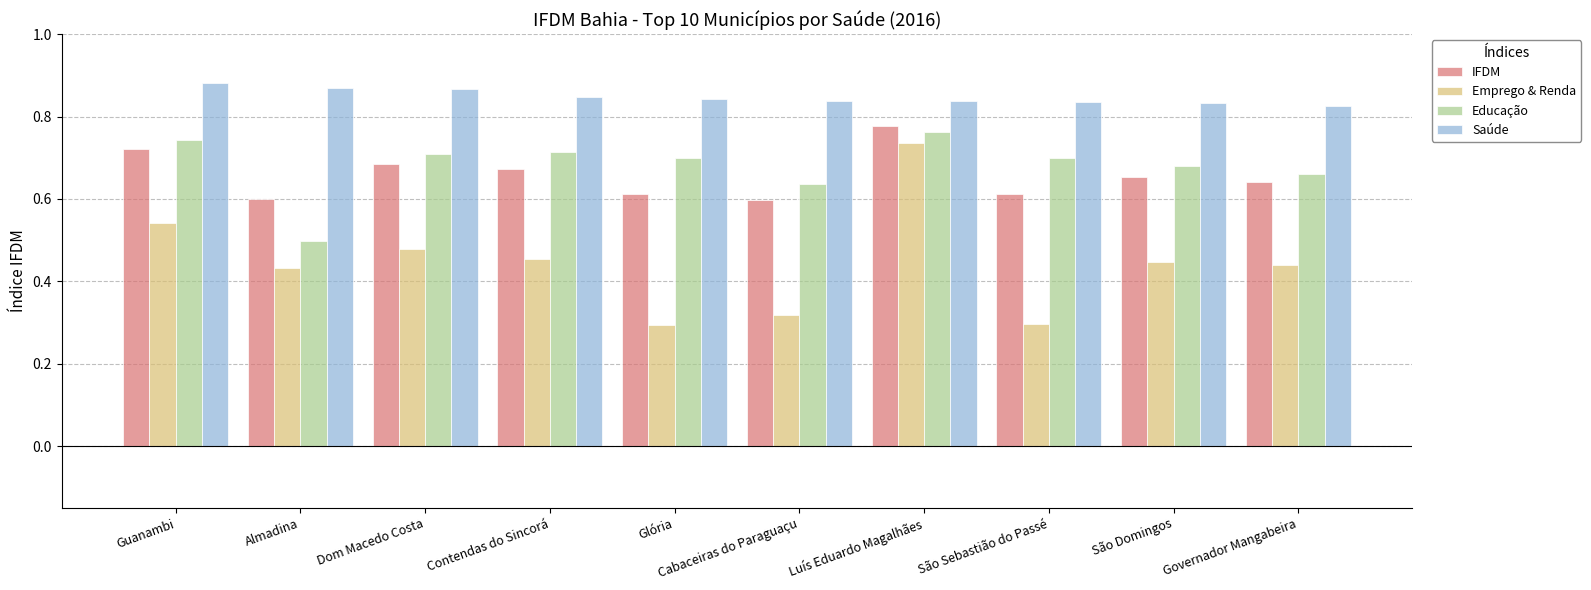

What is the sum of all IFDM values?

6.6